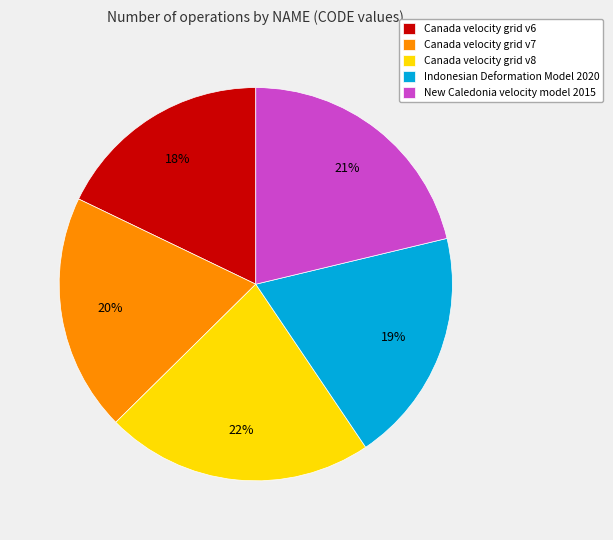

How many slices are in this pie chart?

5